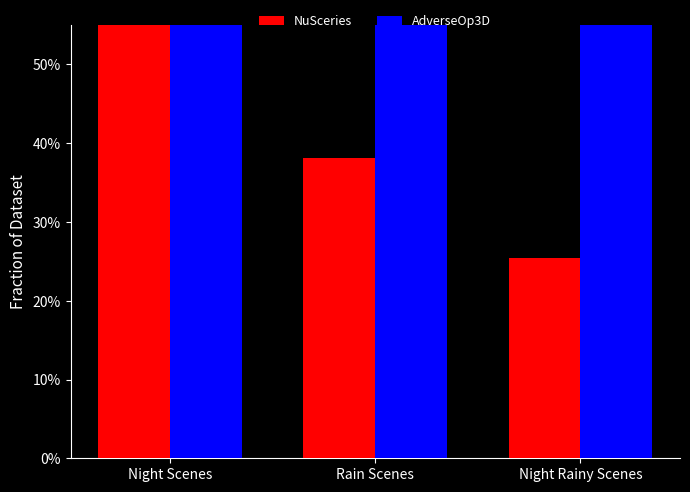

Which series has the largest total across all categories?

AdverseOp3D